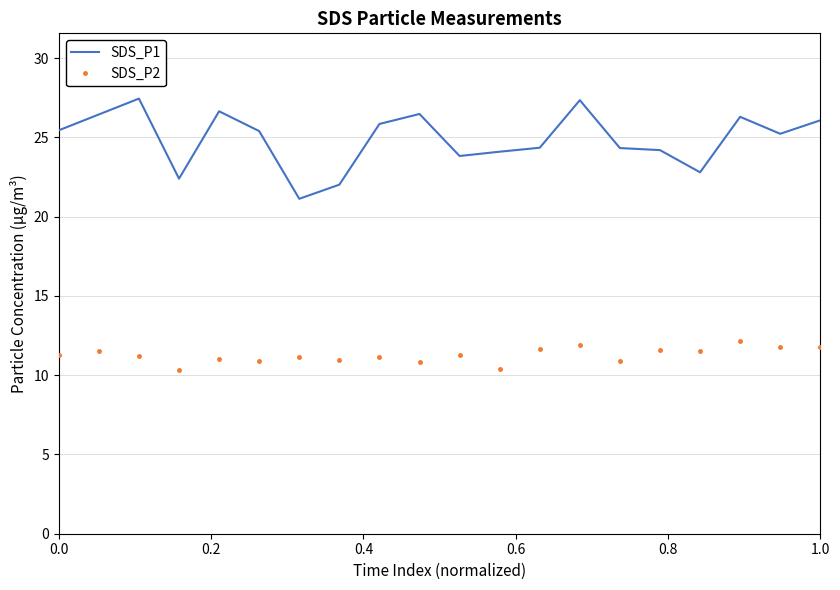

What is the difference between the second highest and minimum values in the SDS_P1 series?

6.2